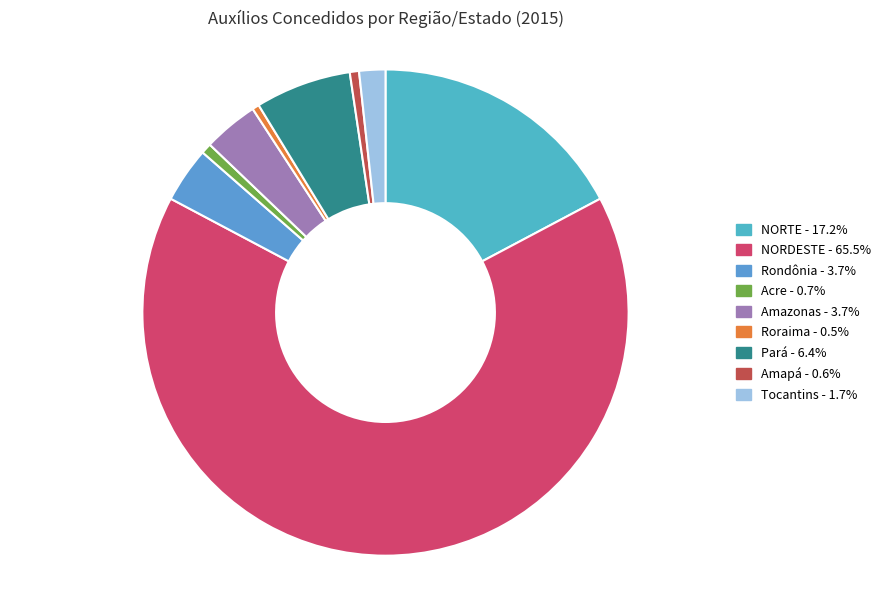

Rank the categories by value from lowest to highest.

Roraima, Amapá, Acre, Tocantins, Amazonas, Rondônia, Pará, NORTE, NORDESTE